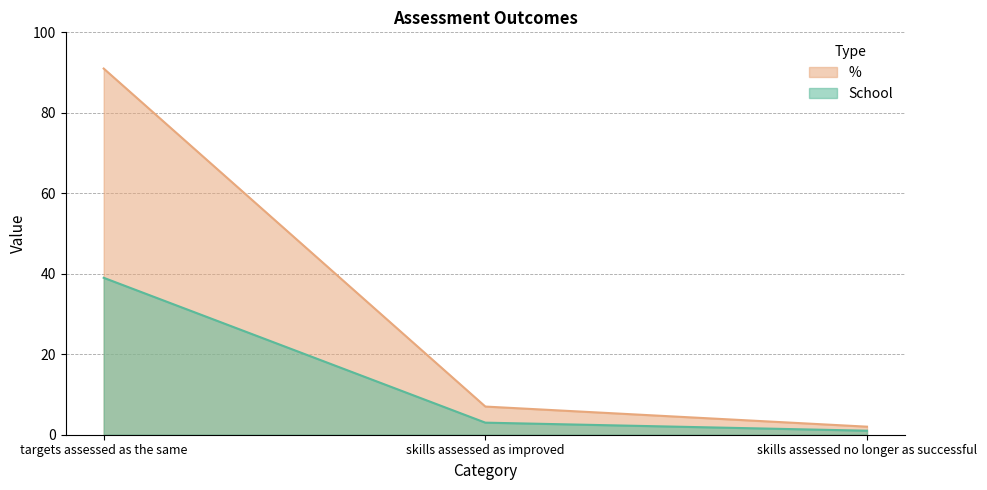

What is the lowest value of the % series?

2